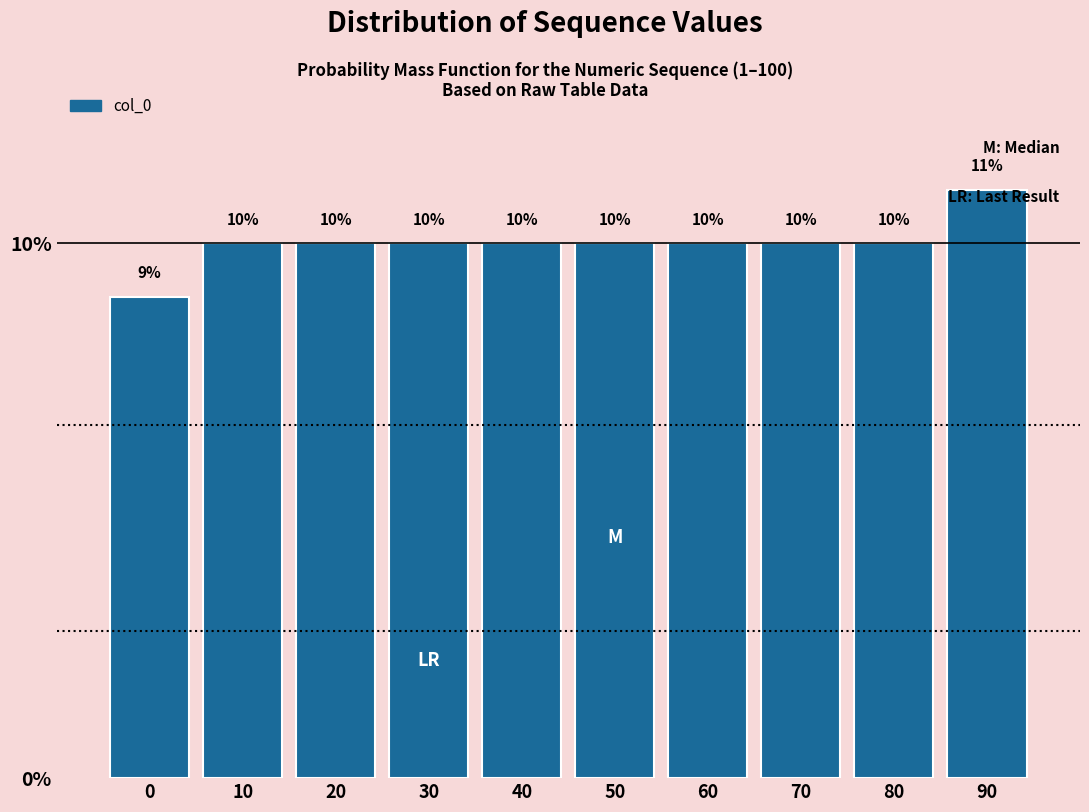

Is it true that the value at 80 is 17?

False